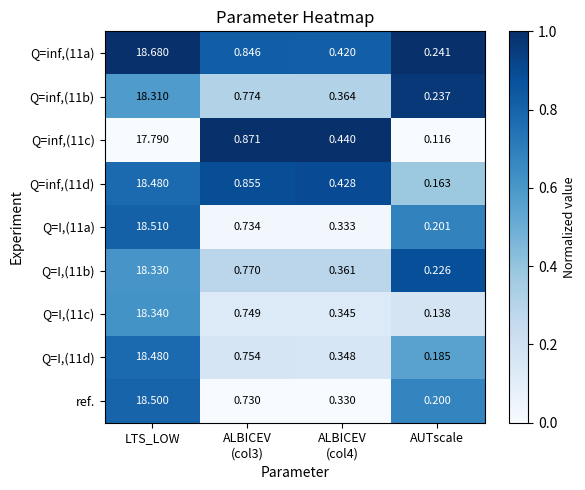

At which category is the sum across all series the highest?

LTS_LOW